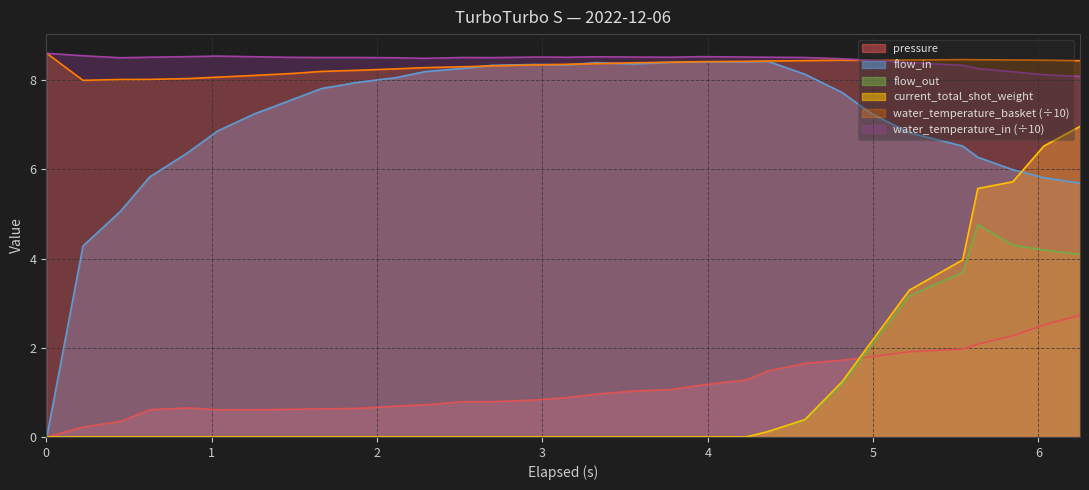

What is the maximum value shown in the chart?

8.6